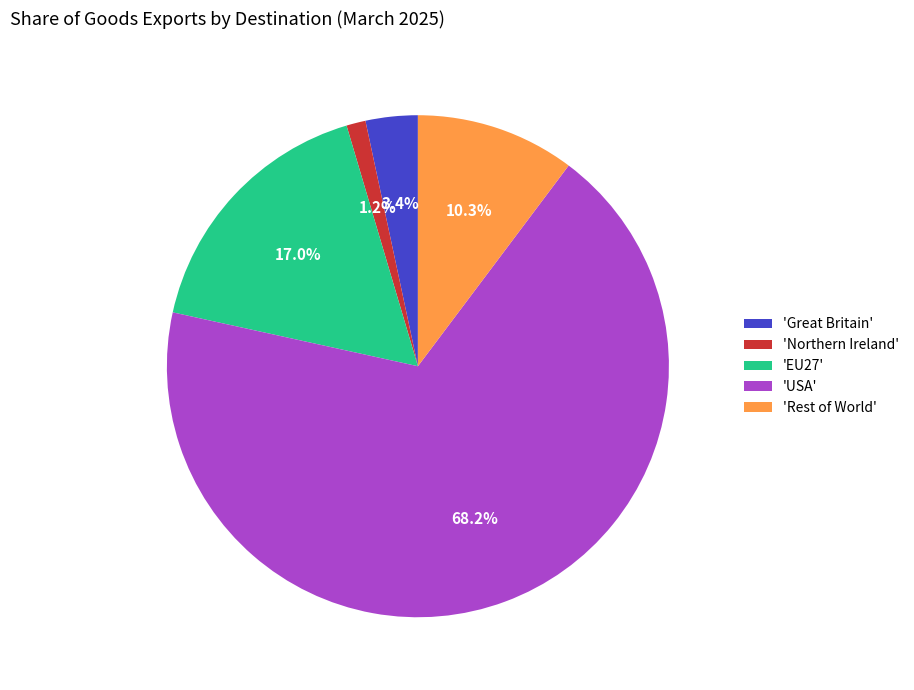

Does any single category account for the majority?

Yes